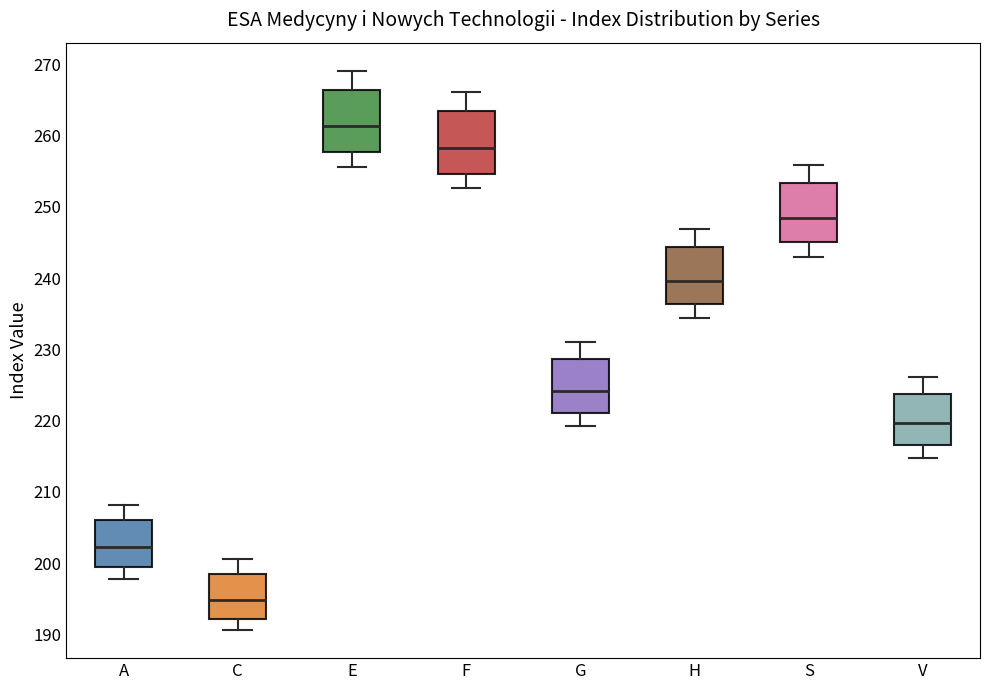

Reading left to right, transcribe this box plot: for each box, give where its median line is, the range the box spans, and where its two whiskers end, as read against the y-axis. The values are not printed on the chart, so give them approximately, as read against the axis.

A: median 202, box 199 to 206, whiskers 198 to 208
C: median 195, box 192 to 199, whiskers 191 to 201
E: median 261, box 258 to 266, whiskers 256 to 269
F: median 258, box 255 to 263, whiskers 253 to 266
G: median 224, box 221 to 229, whiskers 219 to 231
H: median 240, box 236 to 244, whiskers 234 to 247
S: median 248, box 245 to 253, whiskers 243 to 256
V: median 220, box 217 to 224, whiskers 215 to 226